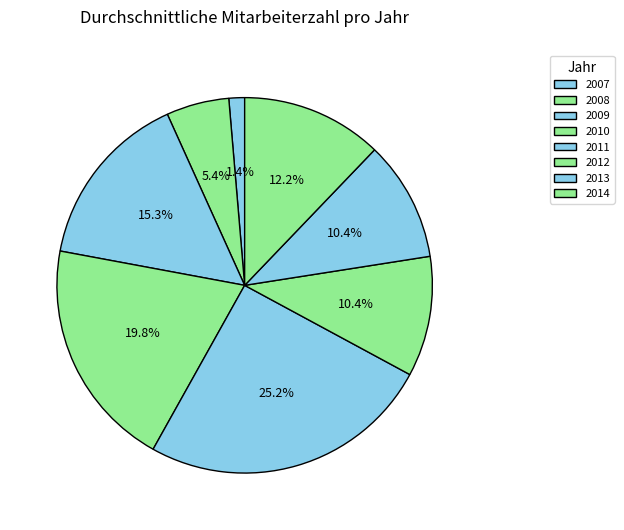

Between 2009 and 2012, which is larger?

2009